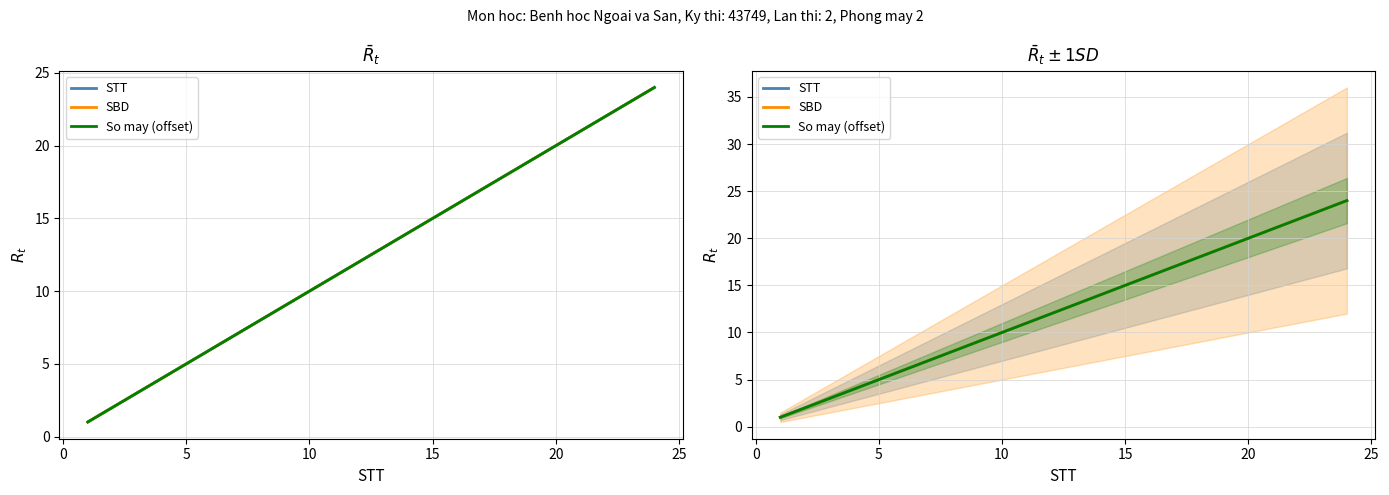

True or false: STT and SBD intersect in this chart.

False